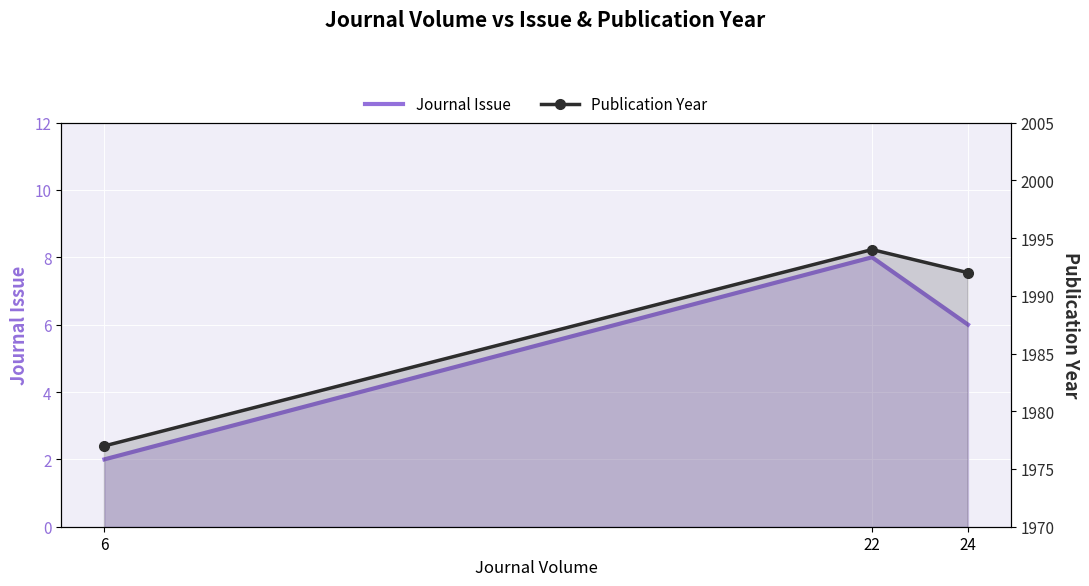

How many values in the Publication Year series are below 1992?

1